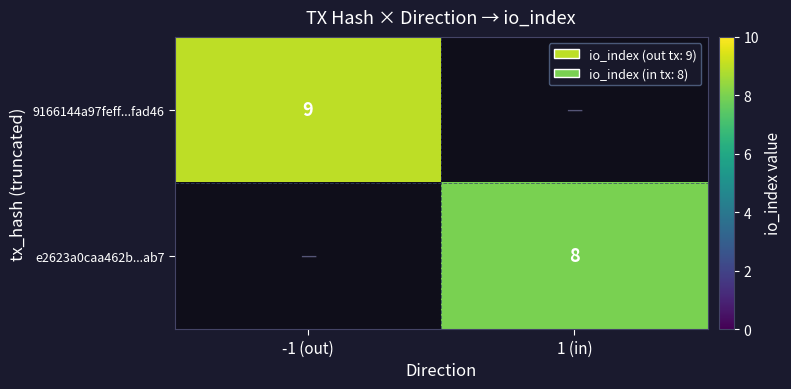

What is the maximum value shown in the chart?

9.0